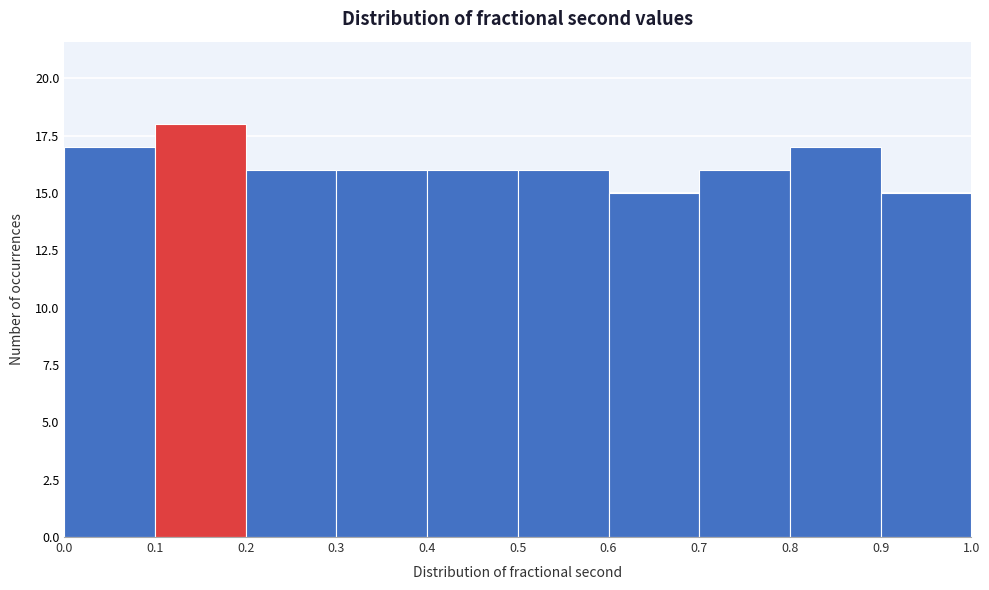

Reading left to right, transcribe this chart: for each bar, give the range it covers on the x-axis and its height. The values are not printed on the chart, so give them approximately, as read against the axis.

0.0 to 0.1: 17
0.1 to 0.2: 18
0.2 to 0.3: 16
0.3 to 0.4: 16
0.4 to 0.5: 16
0.5 to 0.6: 16
0.6 to 0.7: 15
0.7 to 0.8: 16
0.8 to 0.9: 17
0.9 to 1.0: 15